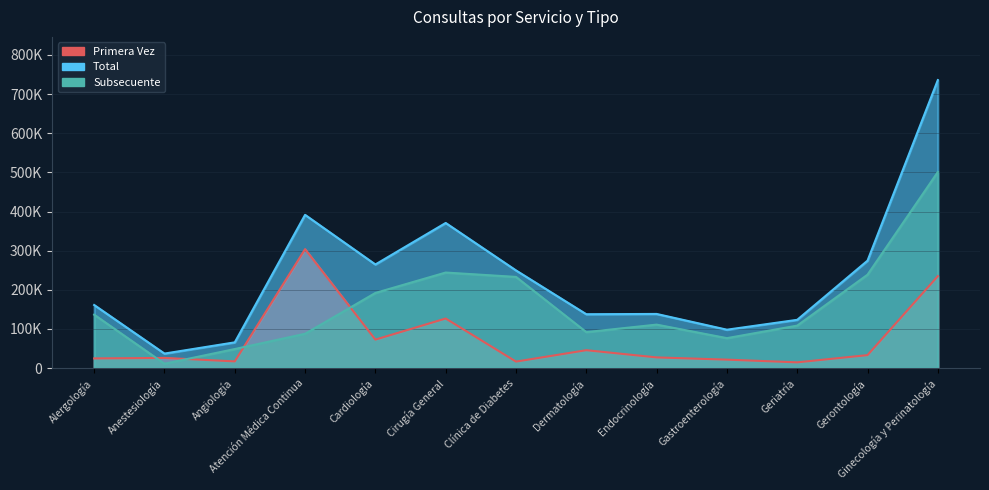

Reading left to right, transcribe all the data shown in this chart.

Primera Vez: Alergología=24721	Anestesiología=25953	Angiología=17114	Atención Médica Continua=303817	Cardiología=72763	Cirugía General=126641	Clínica de Diabetes=16590	Dermatología=45702	Endocrinología=27278	Gastroenterología=21568	Geriatría=14647	Gerontología=33126	Ginecología y Perinatología=234865
Subsecuente: Alergología=136422	Anestesiología=11089	Angiología=48621	Atención Médica Continua=87636	Cardiología=191946	Cirugía General=244098	Clínica de Diabetes=232914	Dermatología=91872	Endocrinología=111028	Gastroenterología=76472	Geriatría=108467	Gerontología=238607	Ginecología y Perinatología=500913
Total: Alergología=161143	Anestesiología=37042	Angiología=65735	Atención Médica Continua=391453	Cardiología=264709	Cirugía General=370739	Clínica de Diabetes=249504	Dermatología=137574	Endocrinología=138306	Gastroenterología=98040	Geriatría=123280	Gerontología=274425	Ginecología y Perinatología=735778